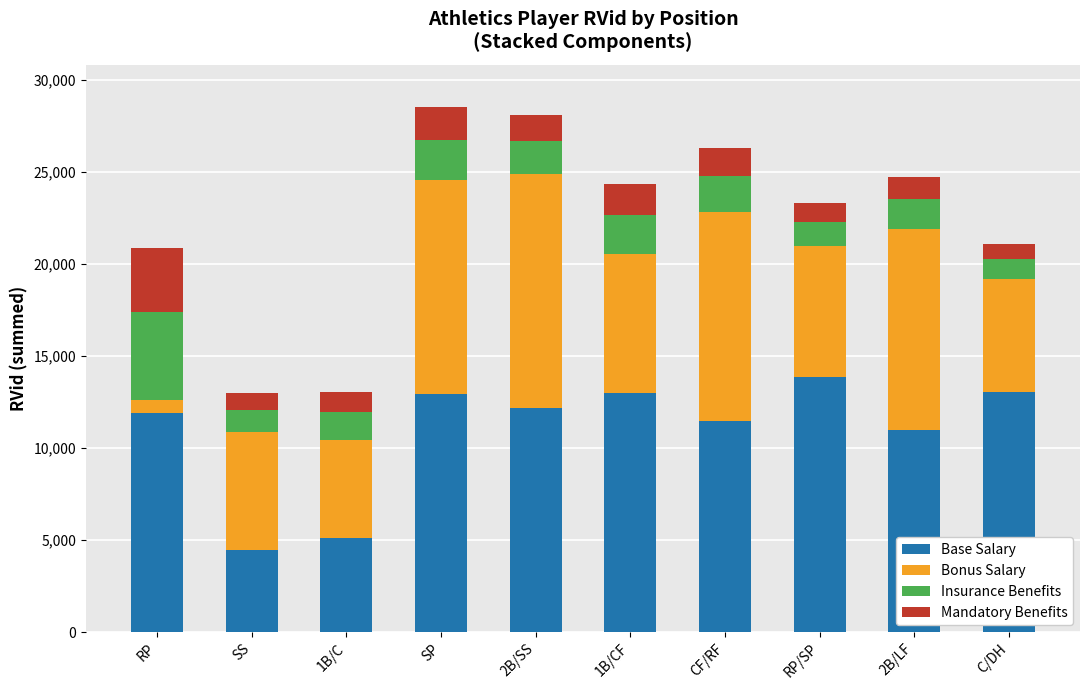

The value of Base Salary at RP is 4992. True or false?

False